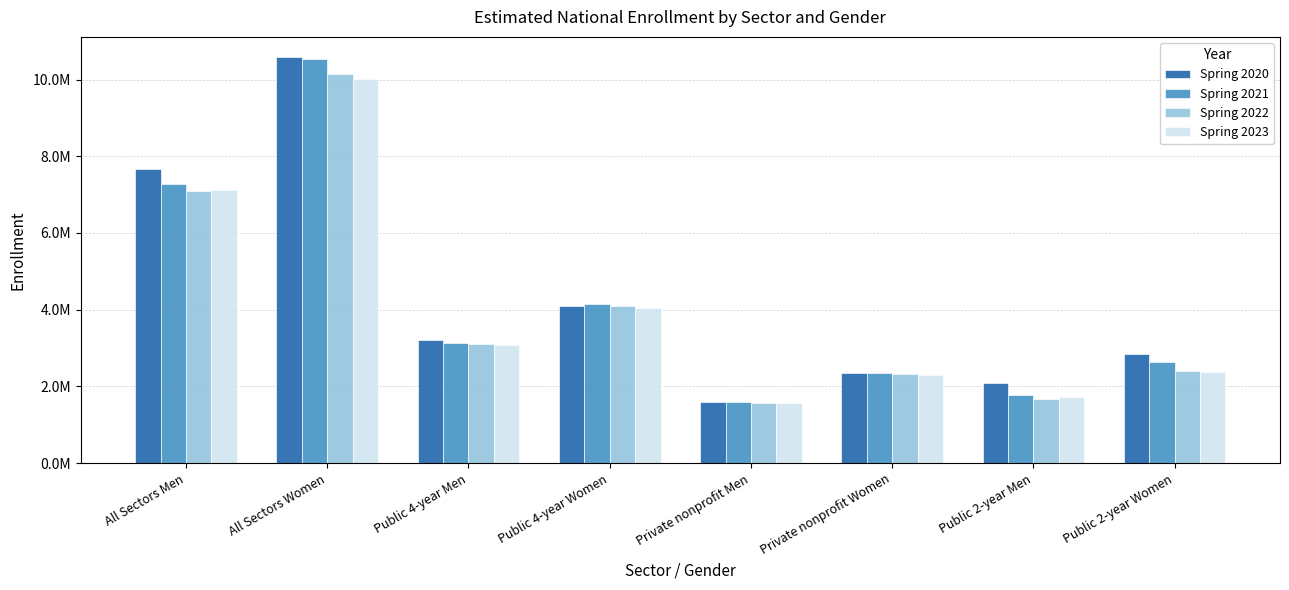

What are all the series names shown in the legend?

Spring 2020, Spring 2021, Spring 2022, Spring 2023